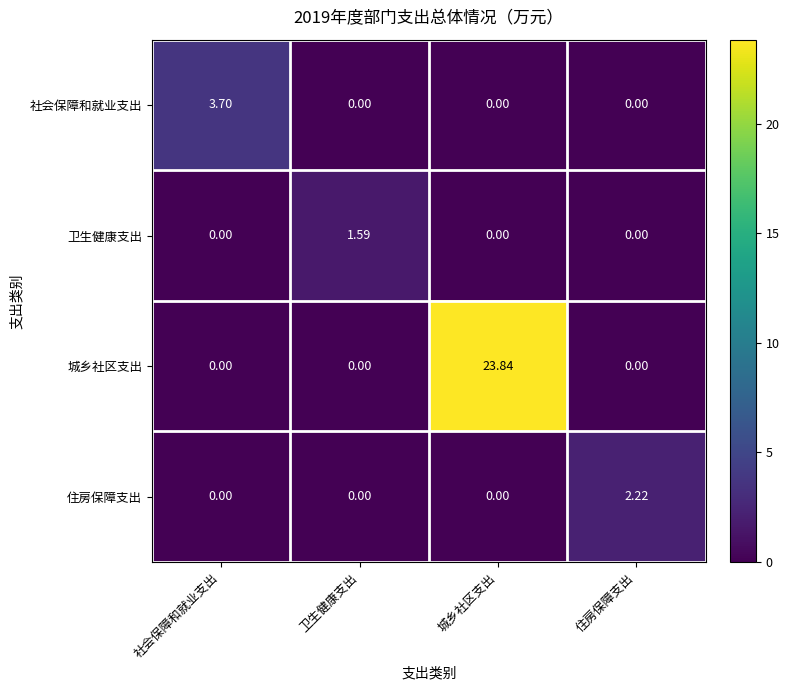

How many values in 住房保障支出 are above zero?

1